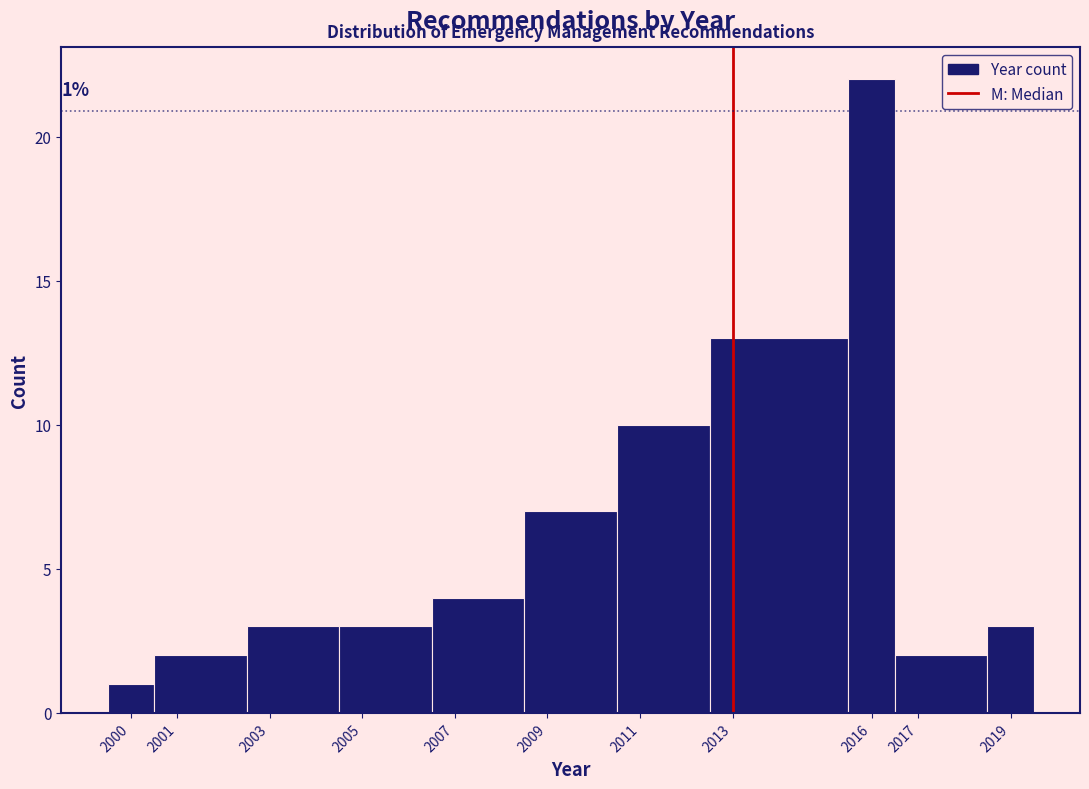

Over which range of the x-axis is the bar tallest?

2015.5 to 2016.5